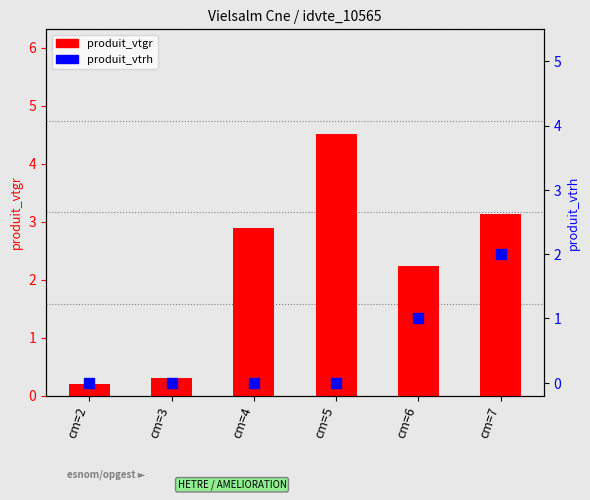

Which series contains the lowest Y value?

produit_vtrh